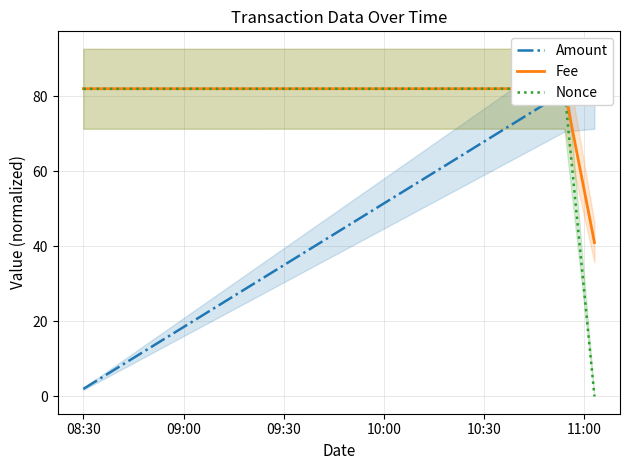

Rank the series by their maximum value, from highest to lowest.

Amount, Fee, Nonce